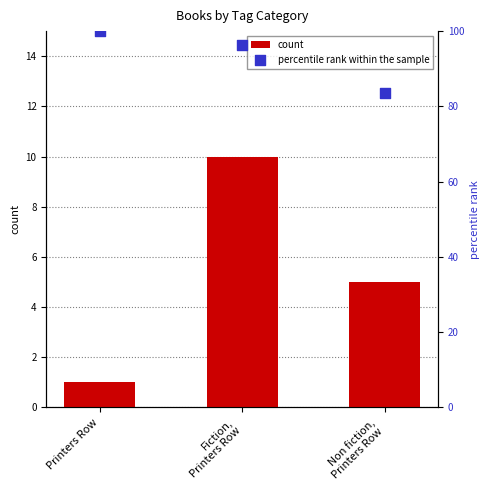

Which series has the largest total across all categories?

percentile rank within the sample